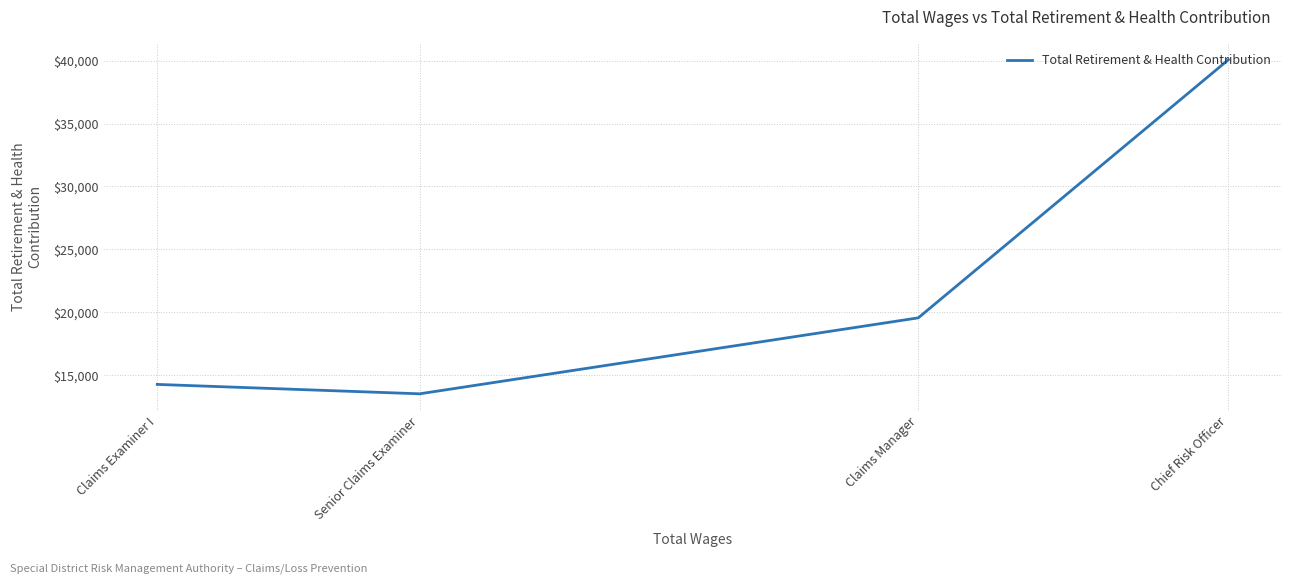

What is the greatest value displayed?

40069